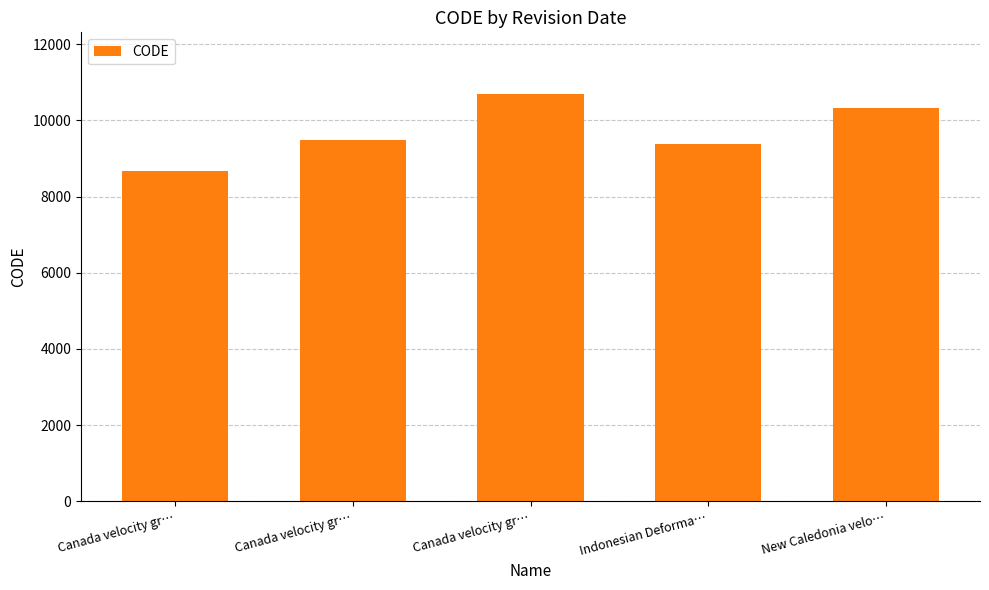

What is the smallest value displayed?

8676